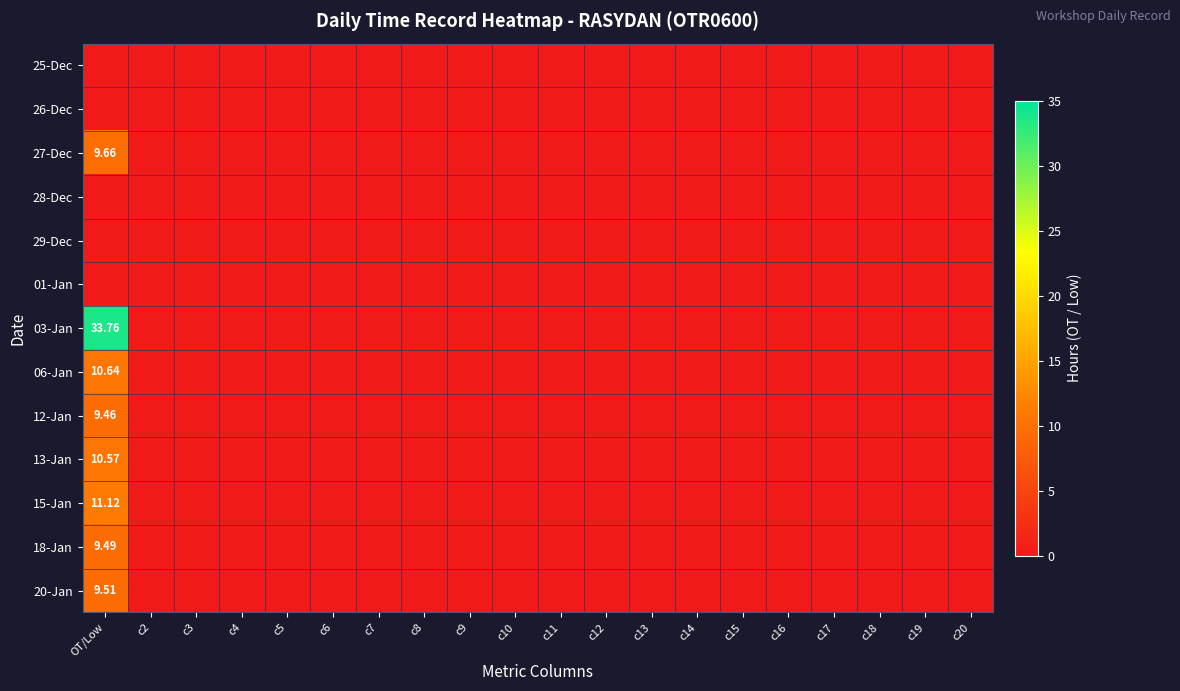

What is the highest value of the 27-Dec series?

9.7